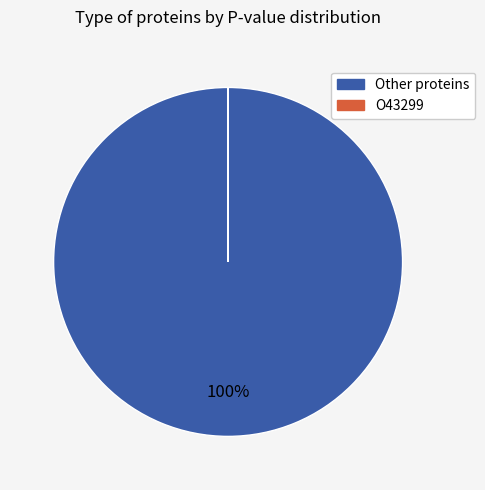

To the nearest percent, what is the average slice percentage?

50%